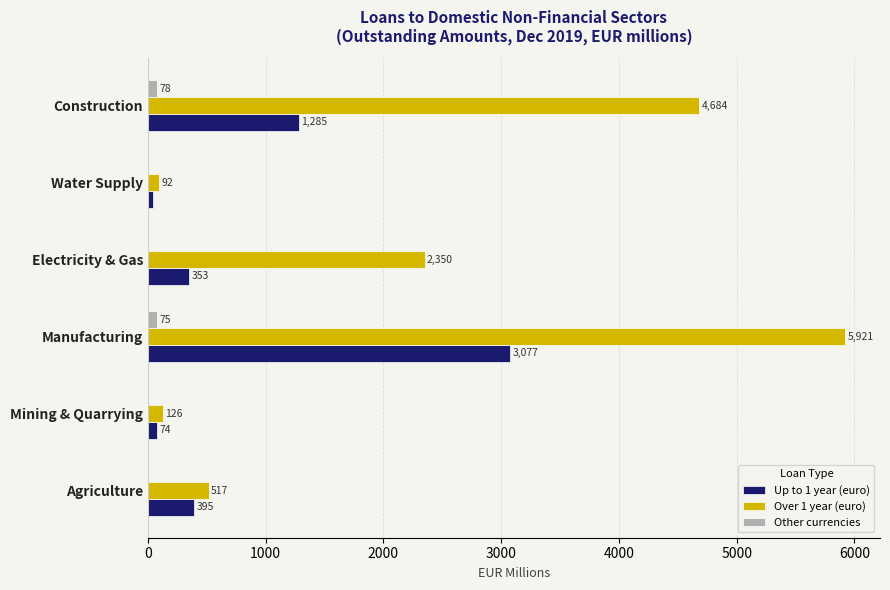

What is the average value of the Other currencies series?

26.3